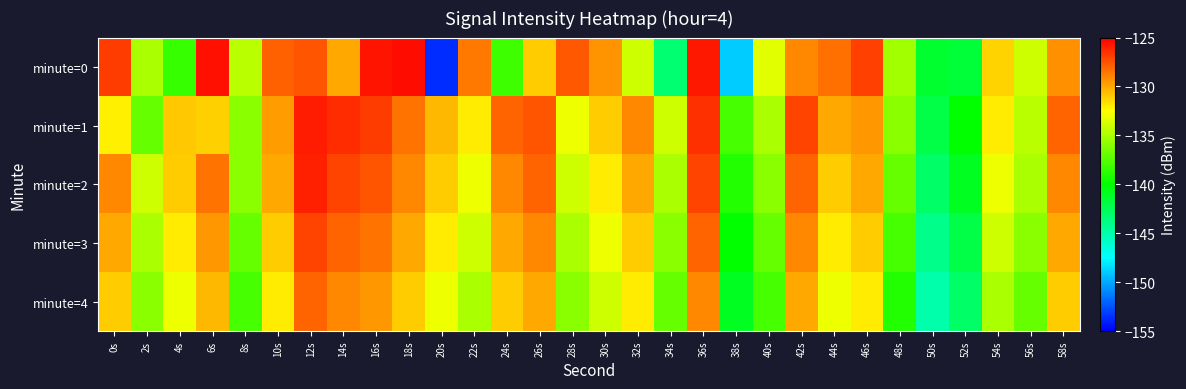

At which category is the sum across all series the highest?

12s